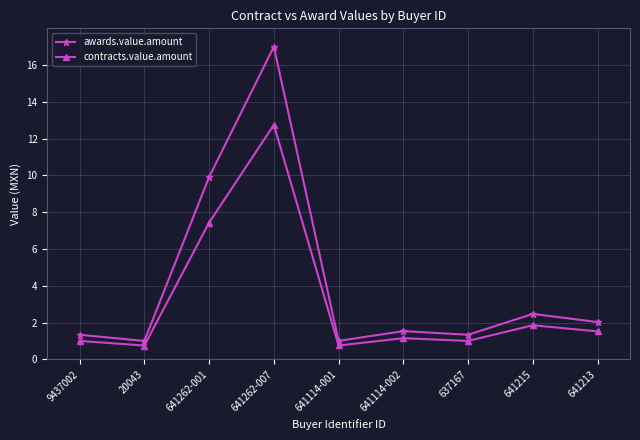

Count the number of data series in this chart.

2